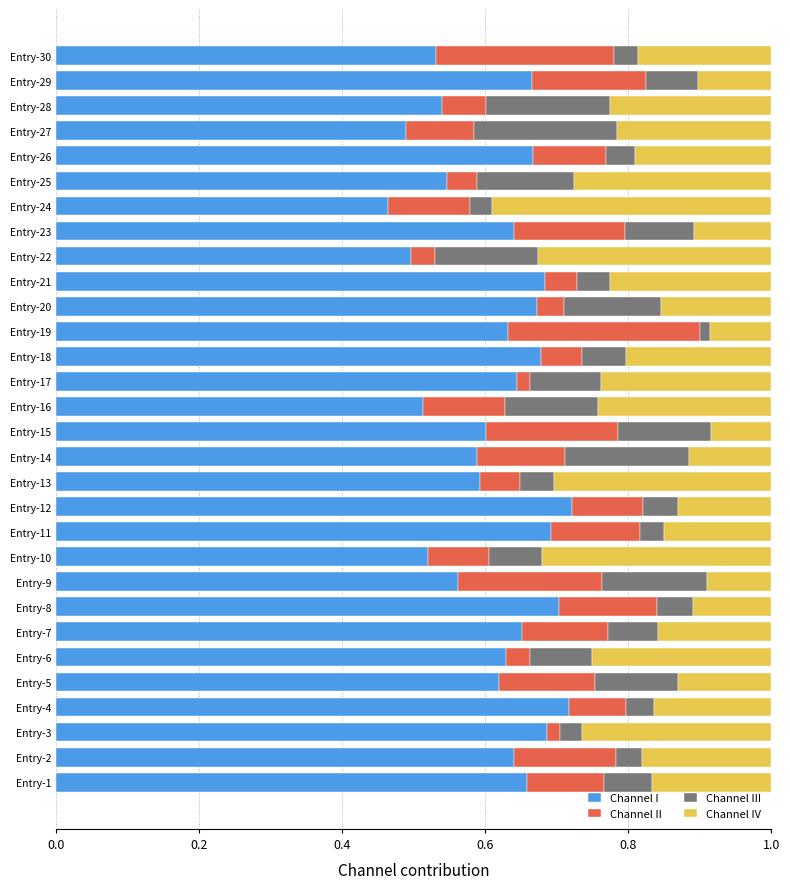

The Channel I series shows 1.0 at Entry-11. True or false?

False